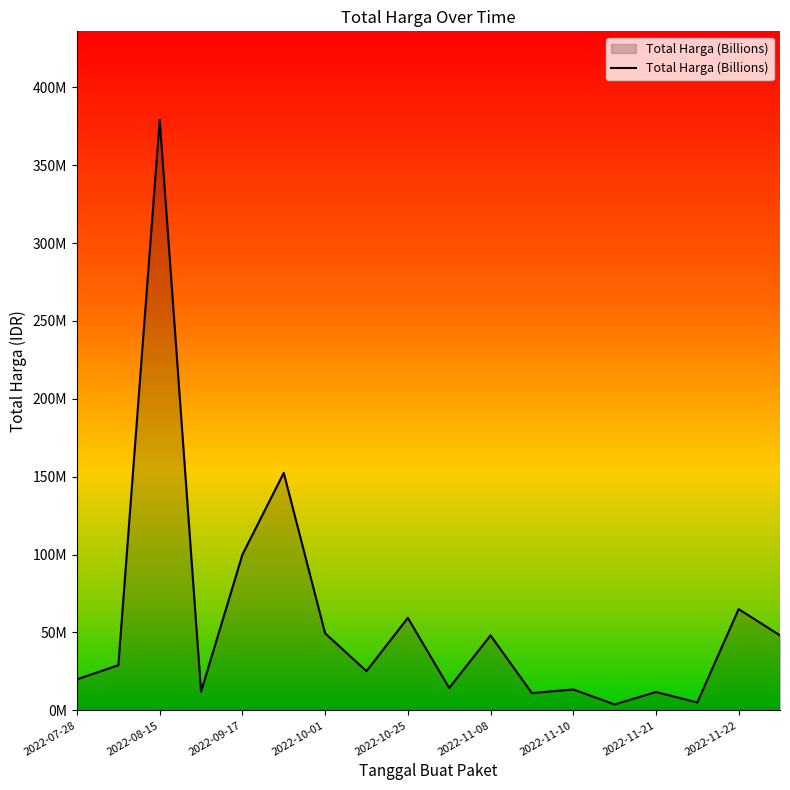

How many points are lower than both their immediate neighbors (excluding endpoints)?

6